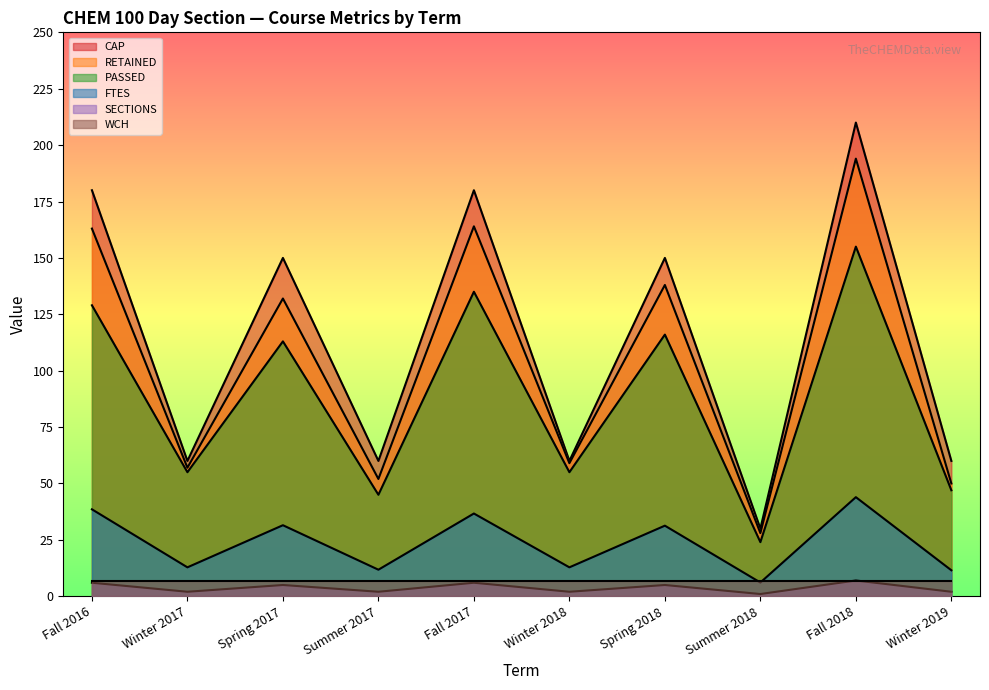

Where is FTES nearest to the value 25?

Spring 2018